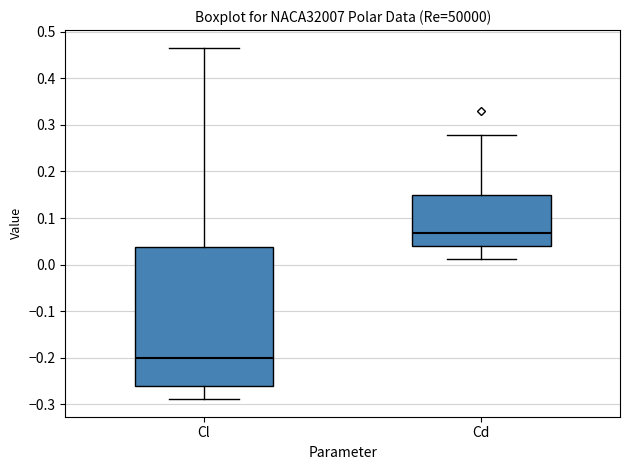

Reading left to right, transcribe this box plot: for each box, give where its median line is, the range the box spans, and where its two whiskers end, as read against the y-axis. The values are not printed on the chart, so give them approximately, as read against the axis.

Cl: median -0.20, box -0.26 to 0.04, whiskers -0.29 to 0.47
Cd: median 0.07, box 0.04 to 0.15, whiskers 0.01 to 0.28